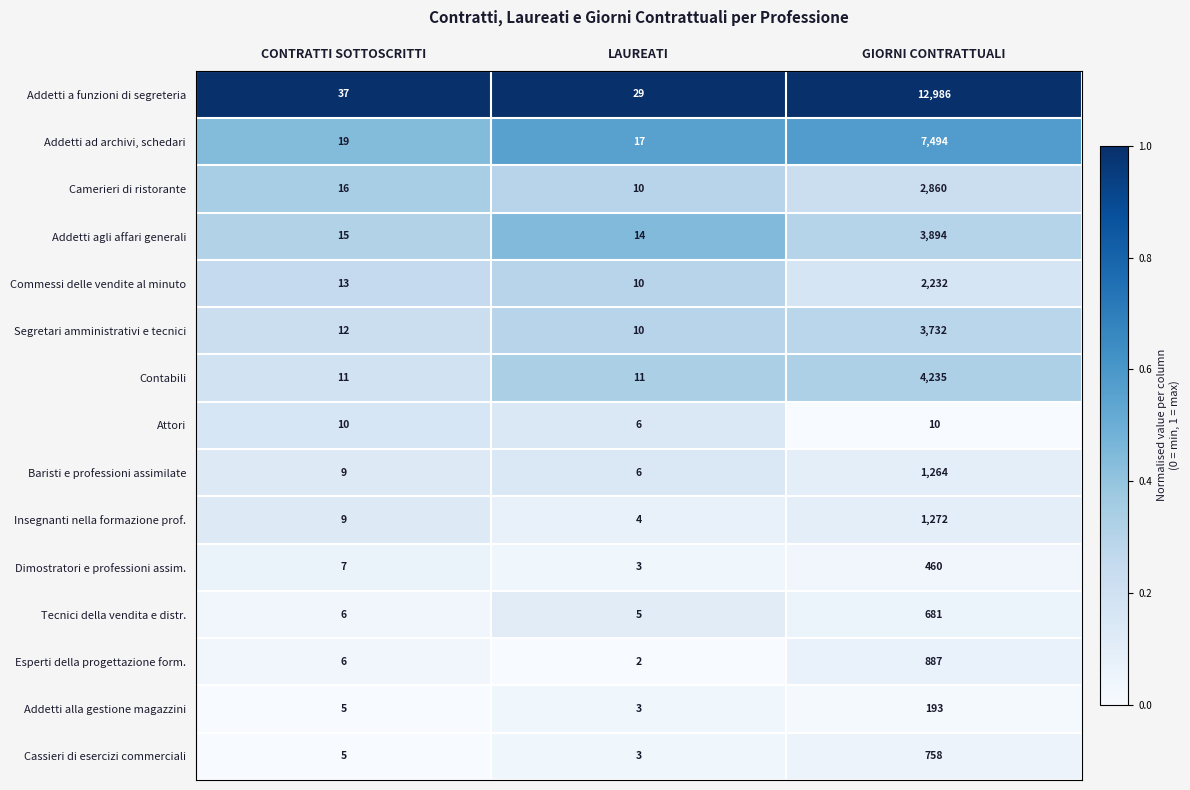

At which category does the chart reach its minimum across all series?

LAUREATI